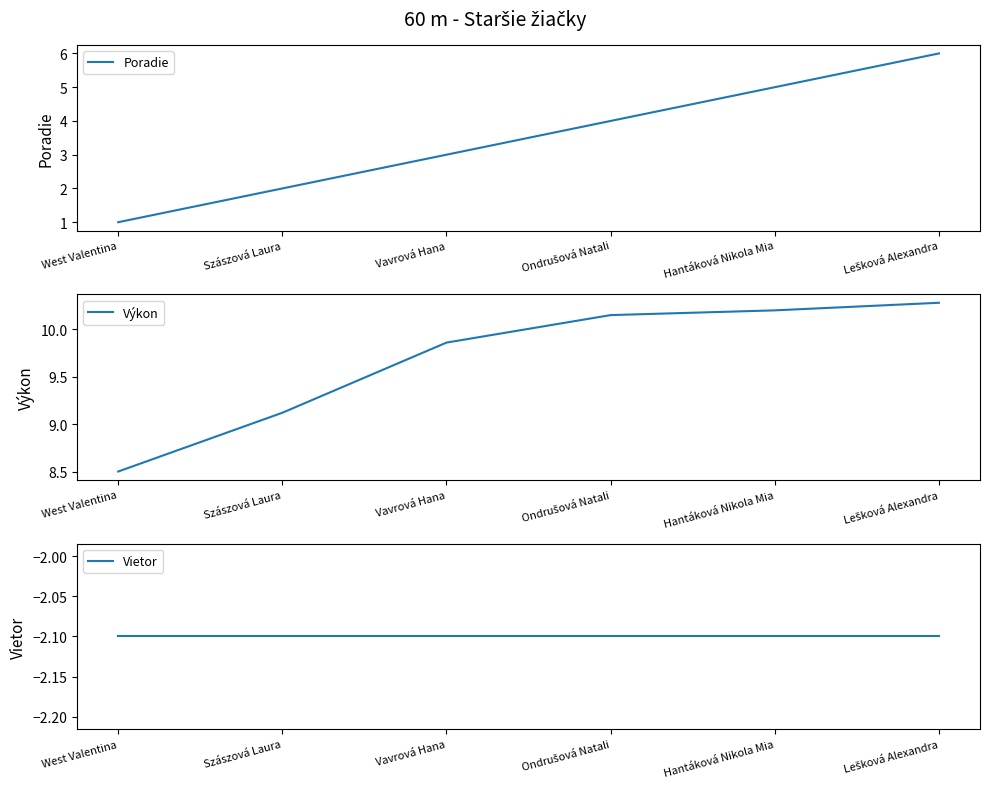

Which has a higher value, Vavrová Hana or Szászová Laura?

Vavrová Hana